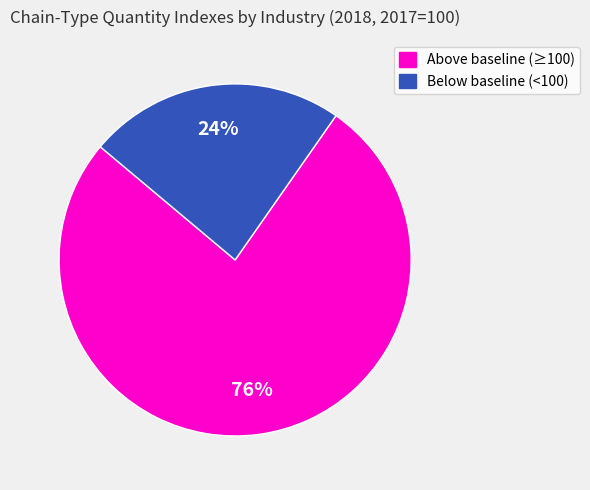

To the nearest percent, what is the average slice percentage?

50%